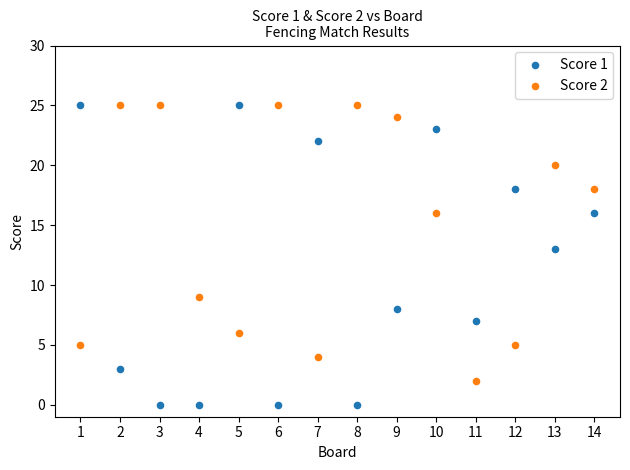

Across all series, what Y value is closest to 12?

13